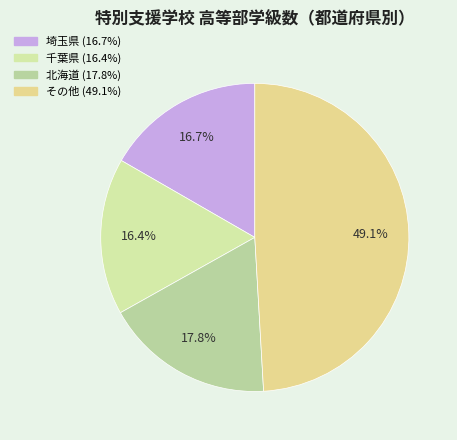

Count the number of slices in the pie.

4